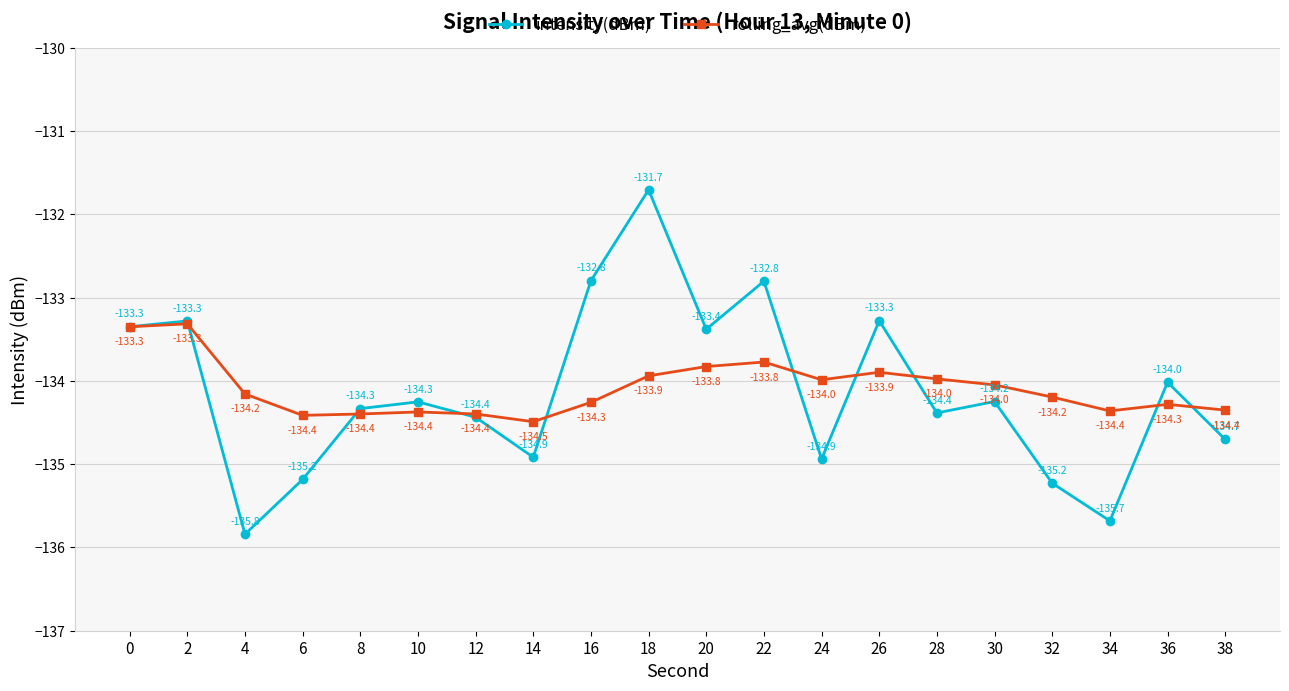

What is the total value across all series at 20?

-267.2